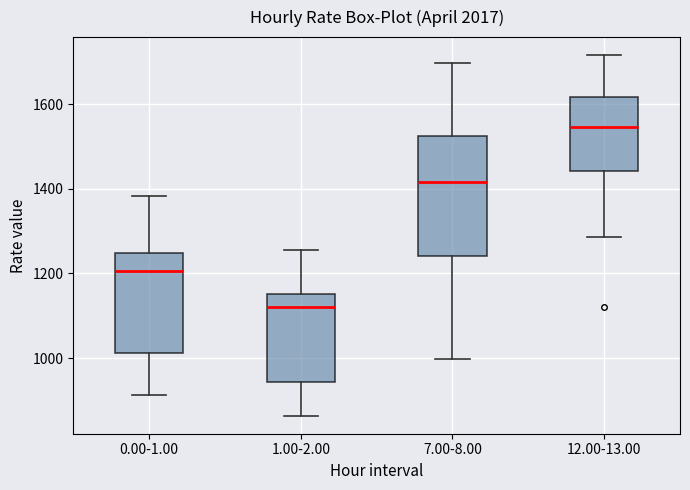

Reading left to right, transcribe this box plot: for each box, give where its median line is, the range the box spans, and where its two whiskers end, as read against the y-axis. The values are not printed on the chart, so give them approximately, as read against the axis.

0.00-1.00: median 1200, box 1020 to 1240, whiskers 920 to 1380
1.00-2.00: median 1120, box 940 to 1160, whiskers 860 to 1260
7.00-8.00: median 1420, box 1240 to 1520, whiskers 1000 to 1700
12.00-13.00: median 1540, box 1440 to 1620, whiskers 1280 to 1720